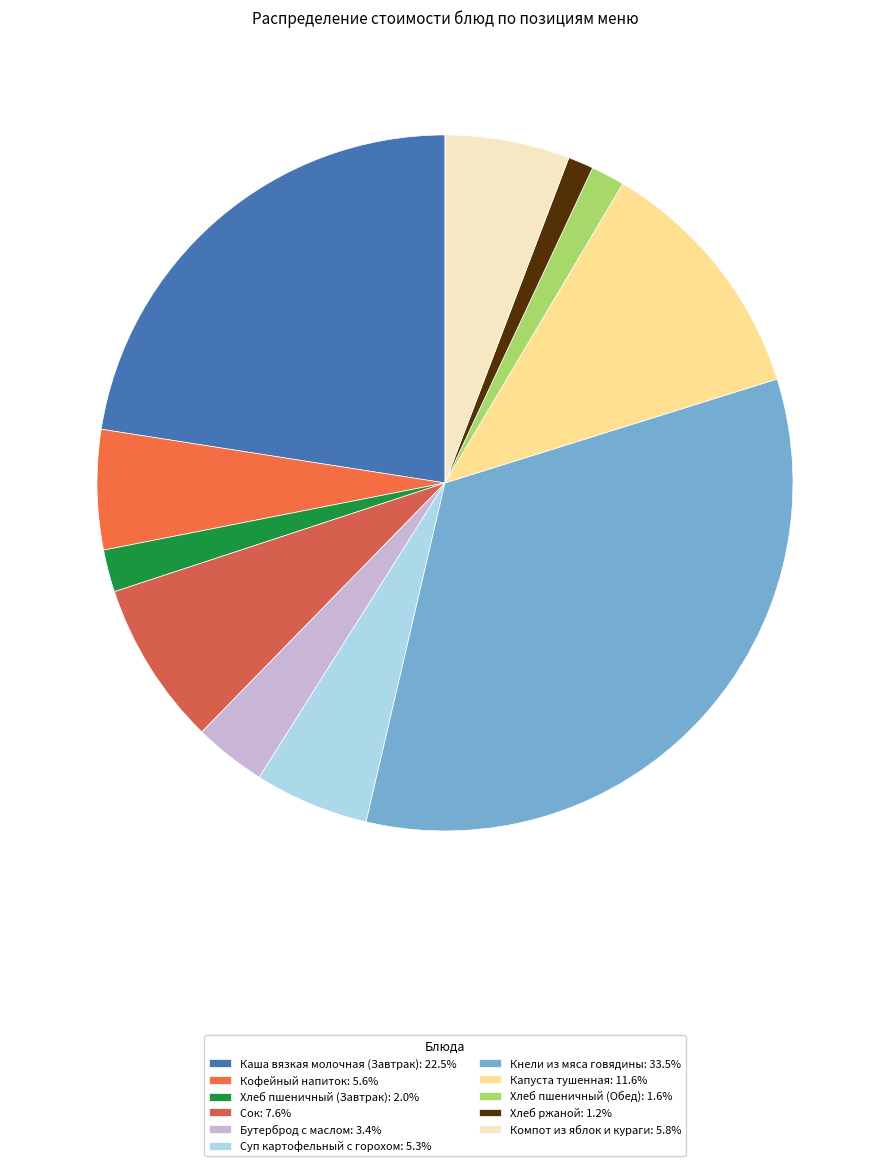

To the nearest percent, what portion does Хлеб пшеничный (Обед) represent?

2%